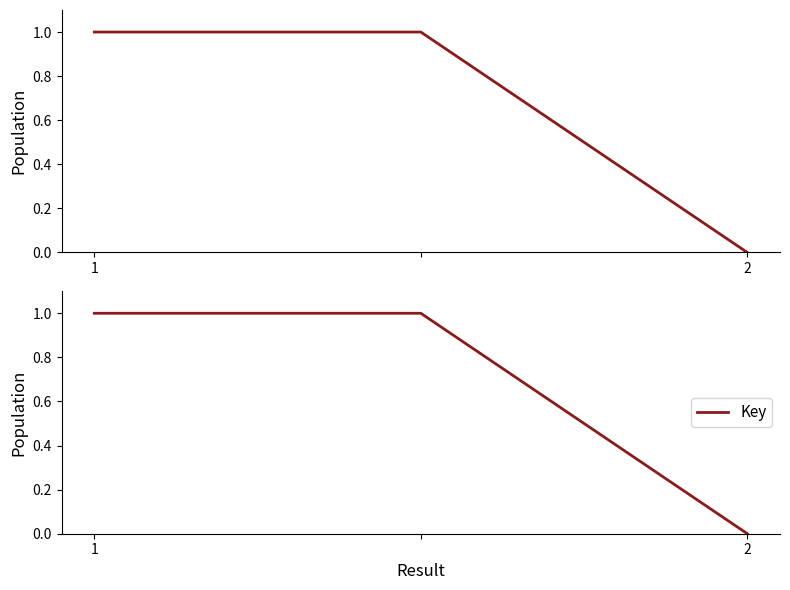

List the labels in order of value, smallest first.

2, 1, 2